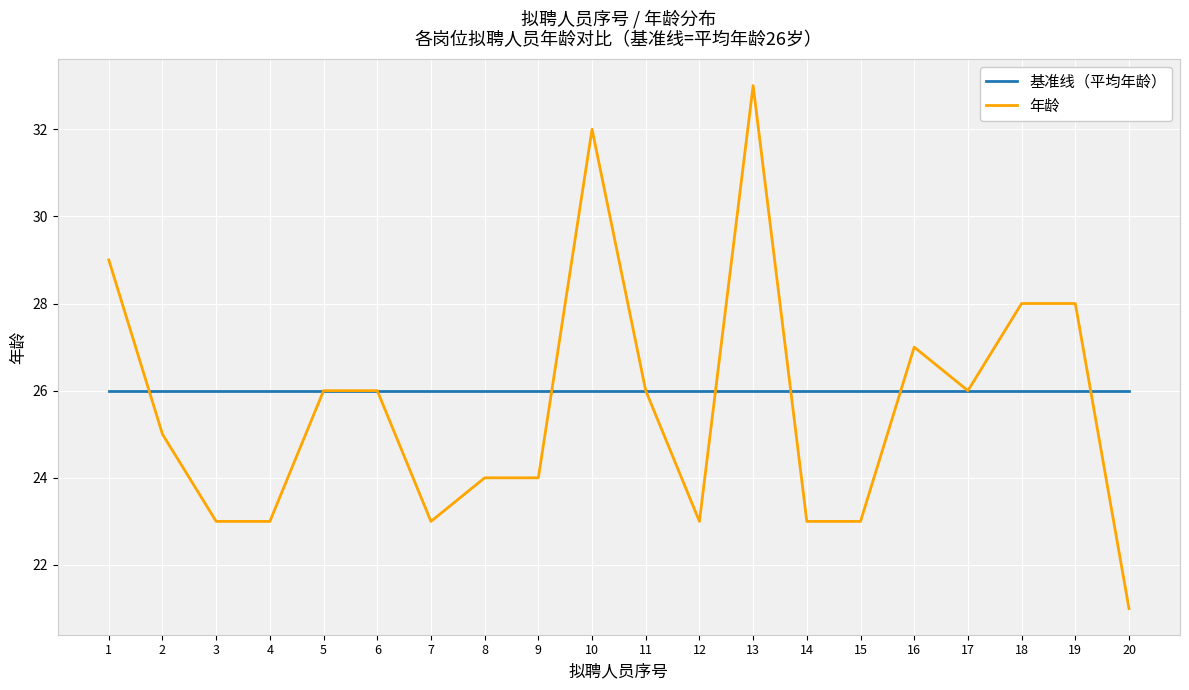

At 1, list the series in order from largest to smallest.

年龄, 基准线（平均年龄）